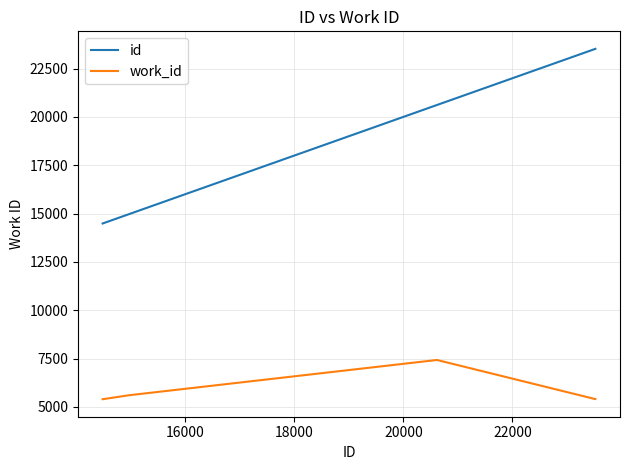

Which series has the largest total across all categories?

id